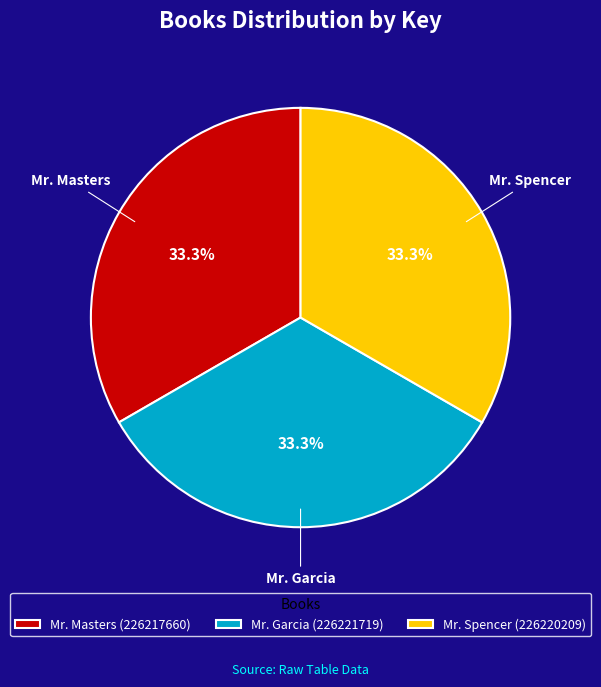

Approximately how many times larger is the value at Mr. Garcia compared to Mr. Spencer?

1.0